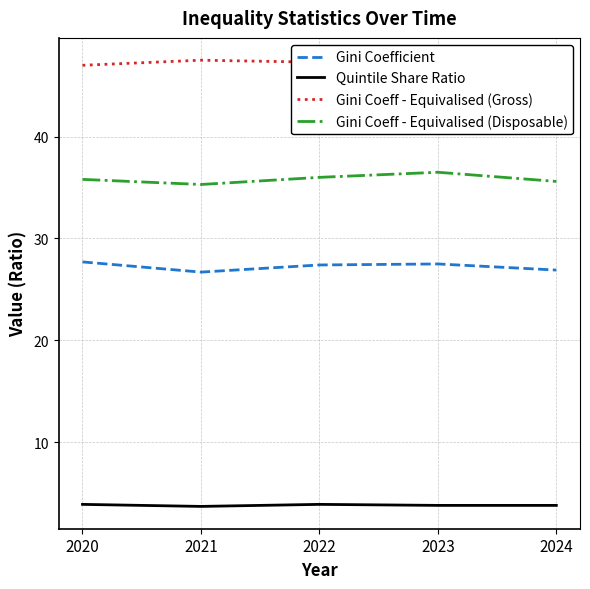

What is the difference between the highest and lowest values at 2021?

43.8